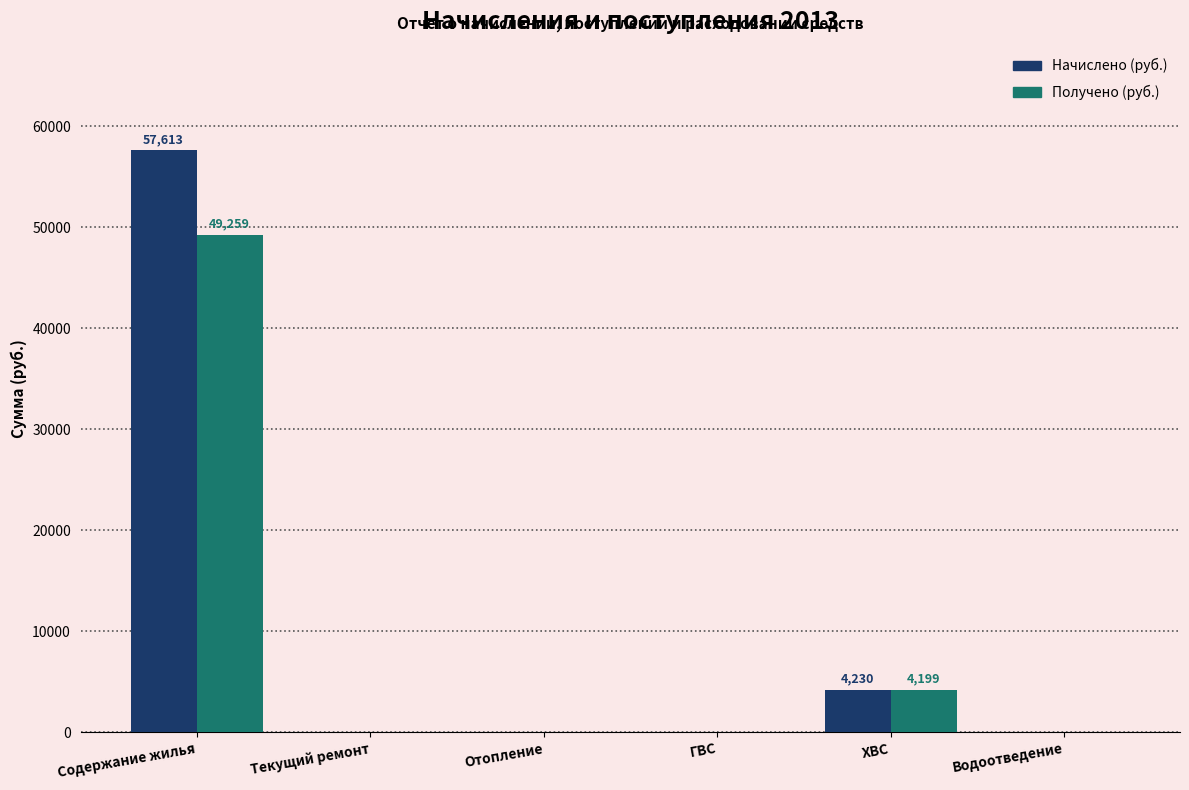

Reading left to right, transcribe all the data shown in this chart.

Начислено (руб.): Содержание жилья=57613.4	Текущий ремонт=0.0	Отопление=0.0	ГВС=0.0	ХВС=4229.6	Водоотведение=0.0
Получено (руб.): Содержание жилья=49259.2	Текущий ремонт=0.0	Отопление=0.0	ГВС=0.0	ХВС=4198.7	Водоотведение=0.0